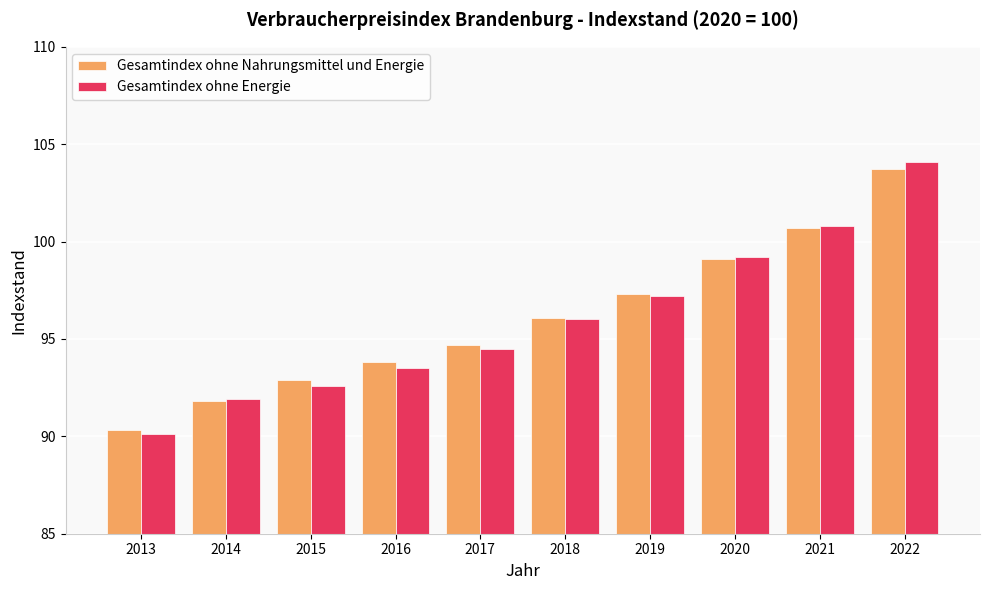

At which category is the sum across all series the highest?

2022